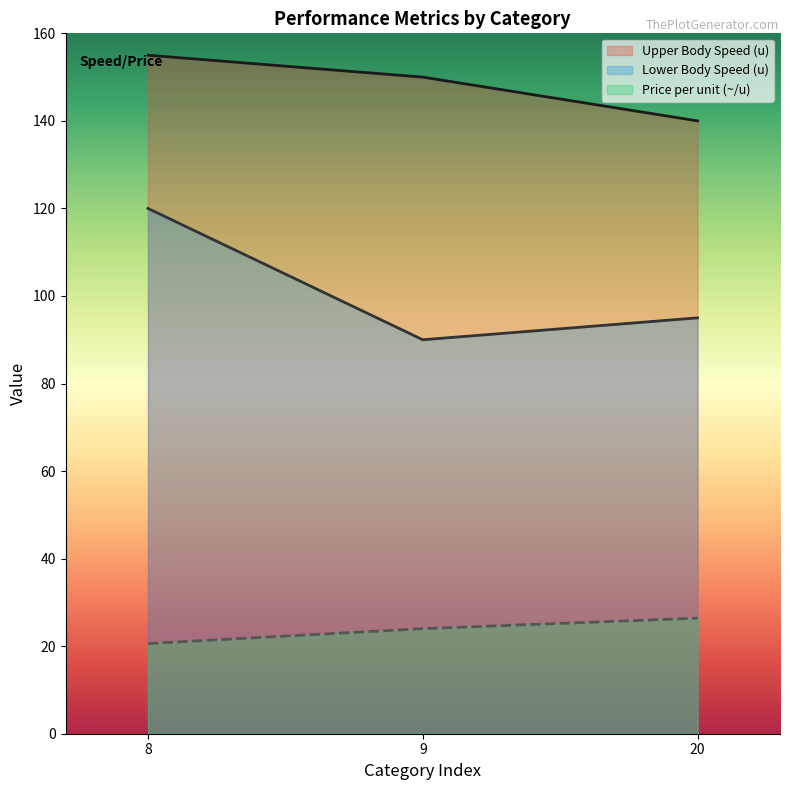

Reading left to right, transcribe all the data shown in this chart.

Upper Body Speed (u): 8=155.0	9=150.0	20=140.0
Lower Body Speed (u): 8=120.0	9=90.0	20=95.0
Price per unit (~/u): 8=20.6	9=24.0	20=26.4